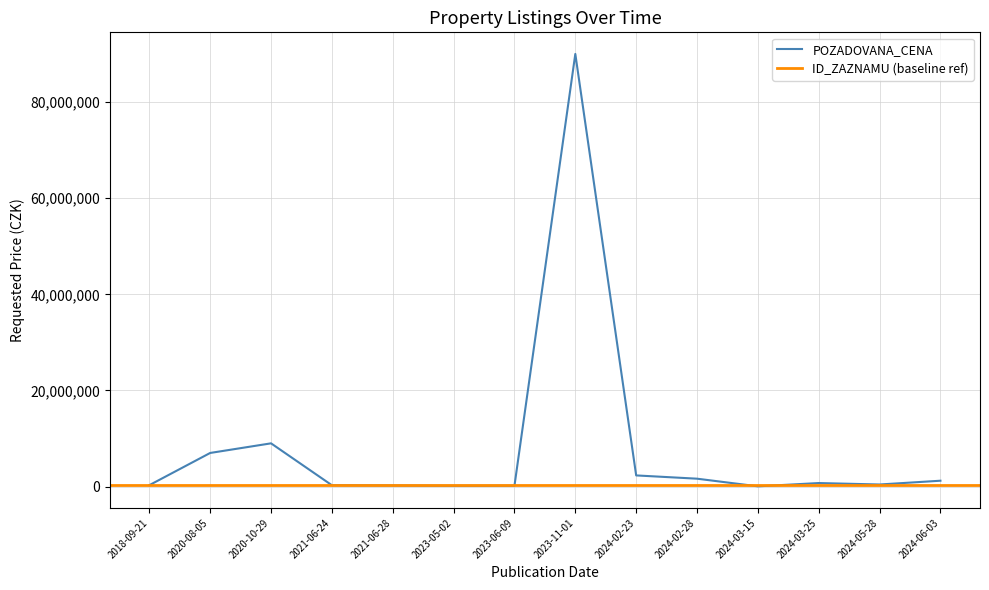

How many data points are above 739600?

6